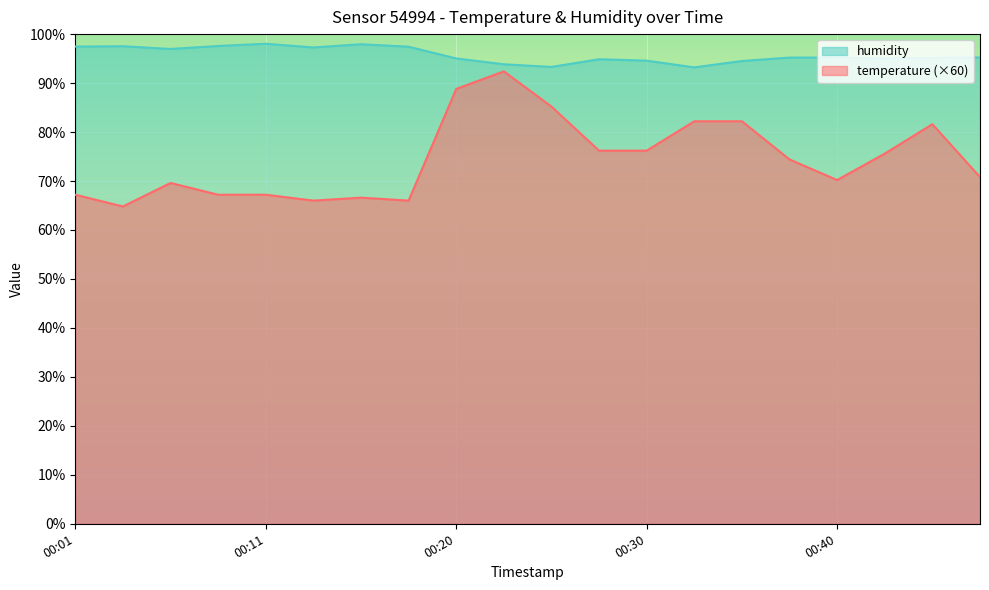

What is the difference between the temperature values at 00:35 and 00:01?

15.0